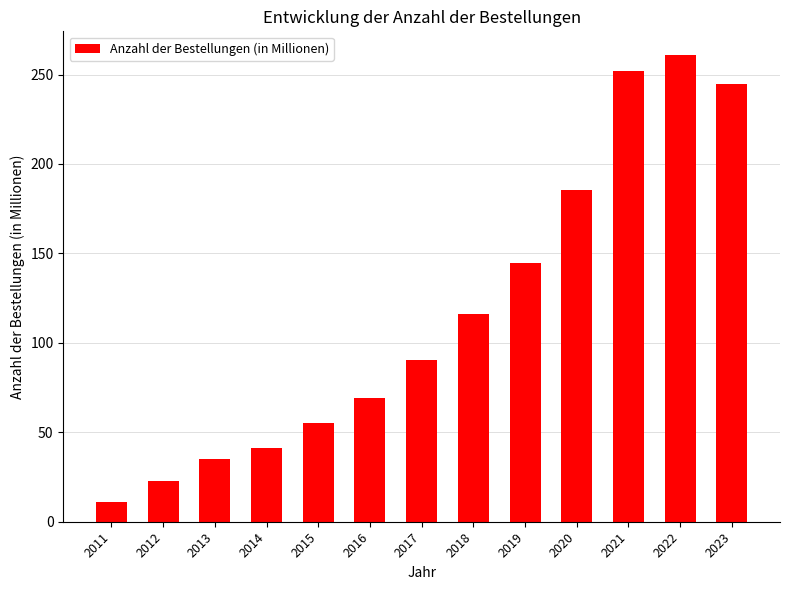

What is the difference between the maximum and minimum values?

250.1